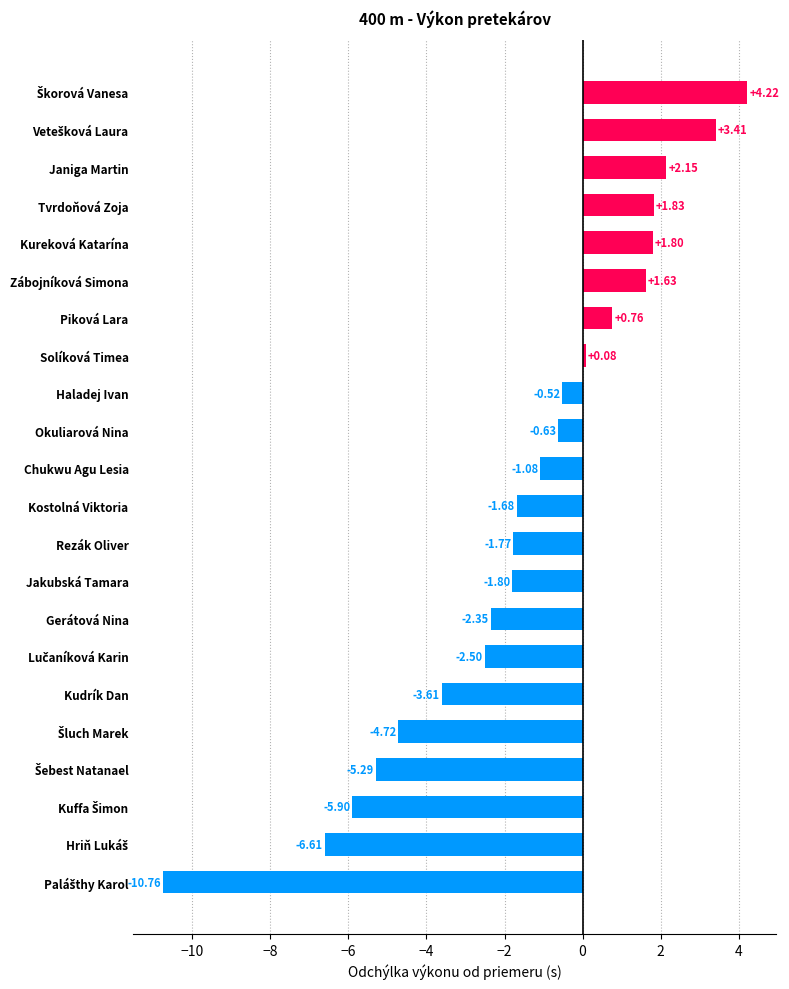

Does the chart contain stacked bars?

No